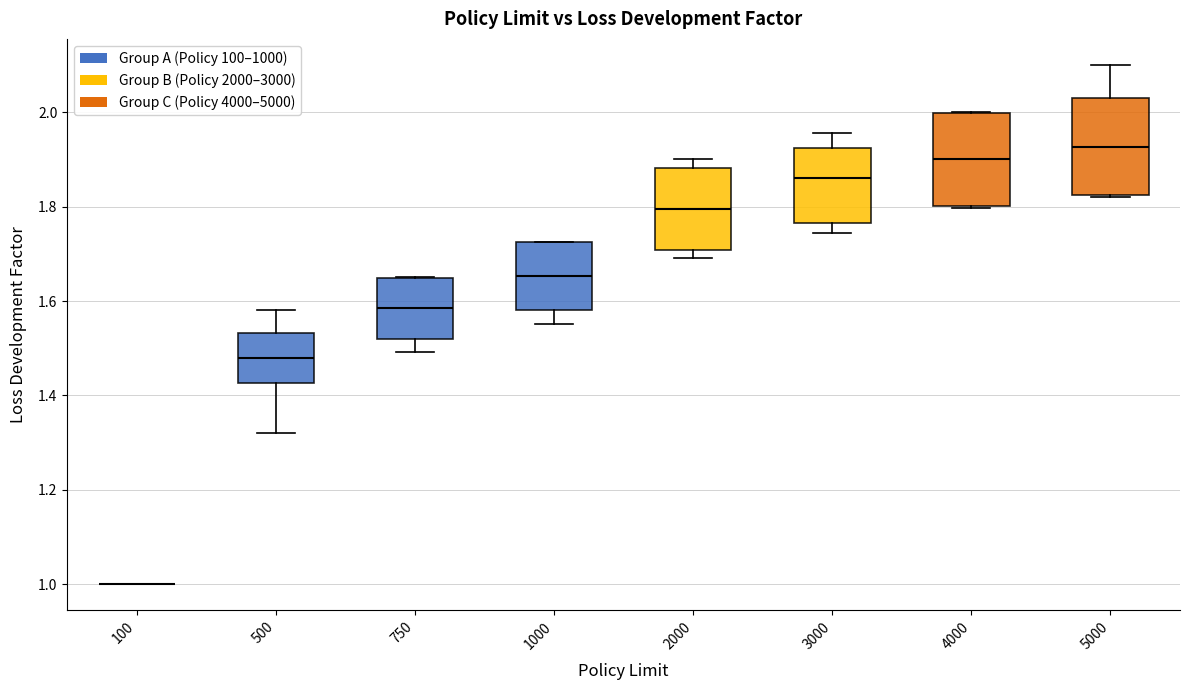

Where is the lower edge of the box at x = 500 on the y-axis? The values are not printed on the chart, so give them approximately, as read against the axis.

1.42